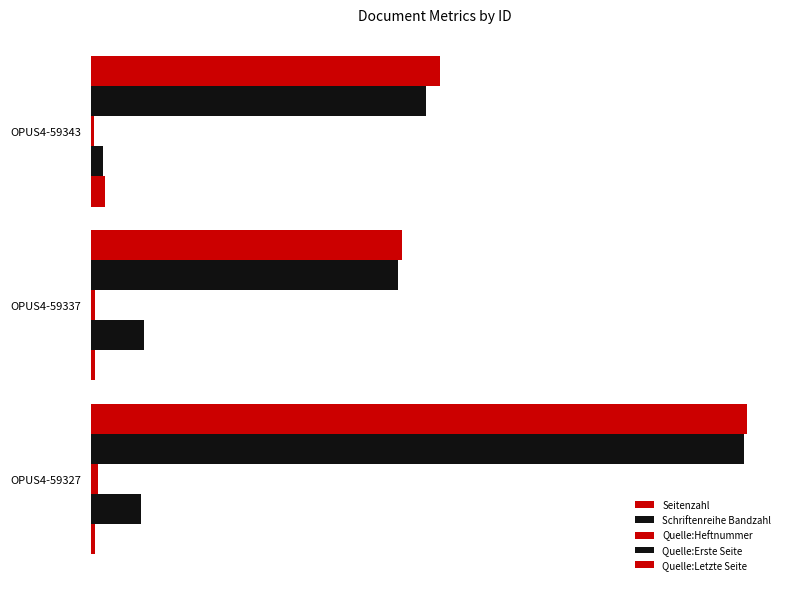

What is the minimum value for Quelle:Heftnummer?

4